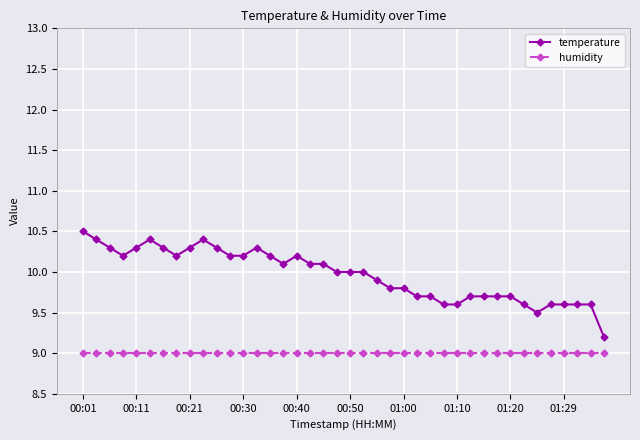

What is the value of the temperature point at the 33rd from the left?

9.7